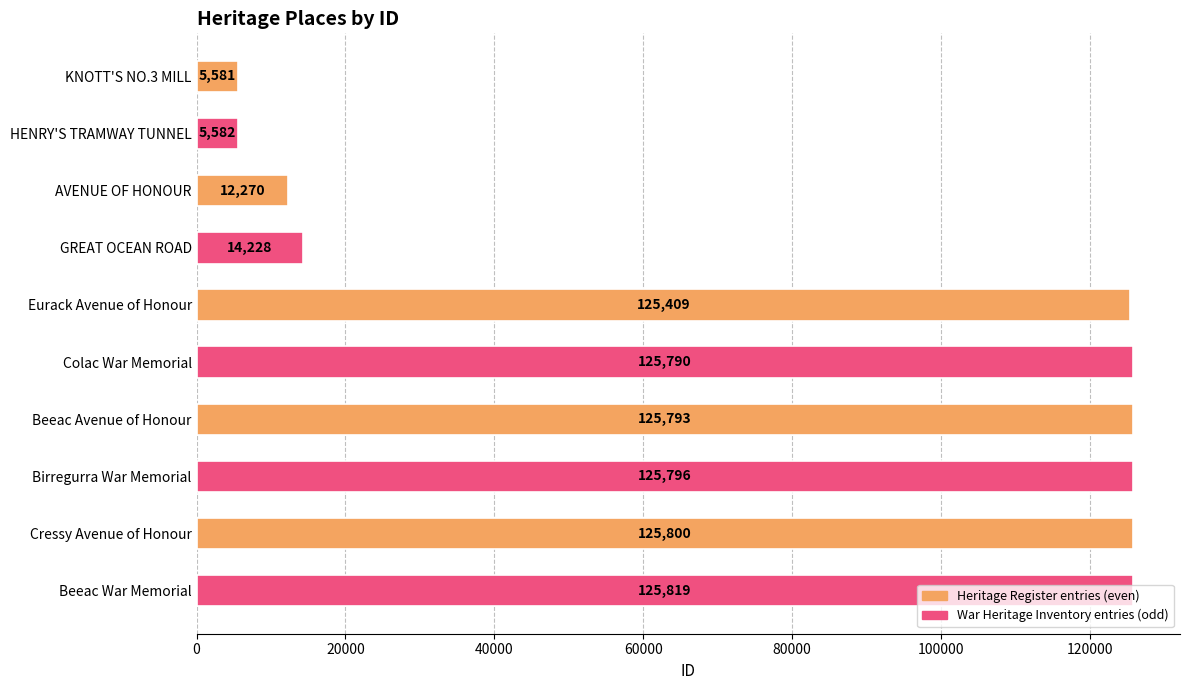

The value at Beeac War Memorial is 220673. True or false?

False